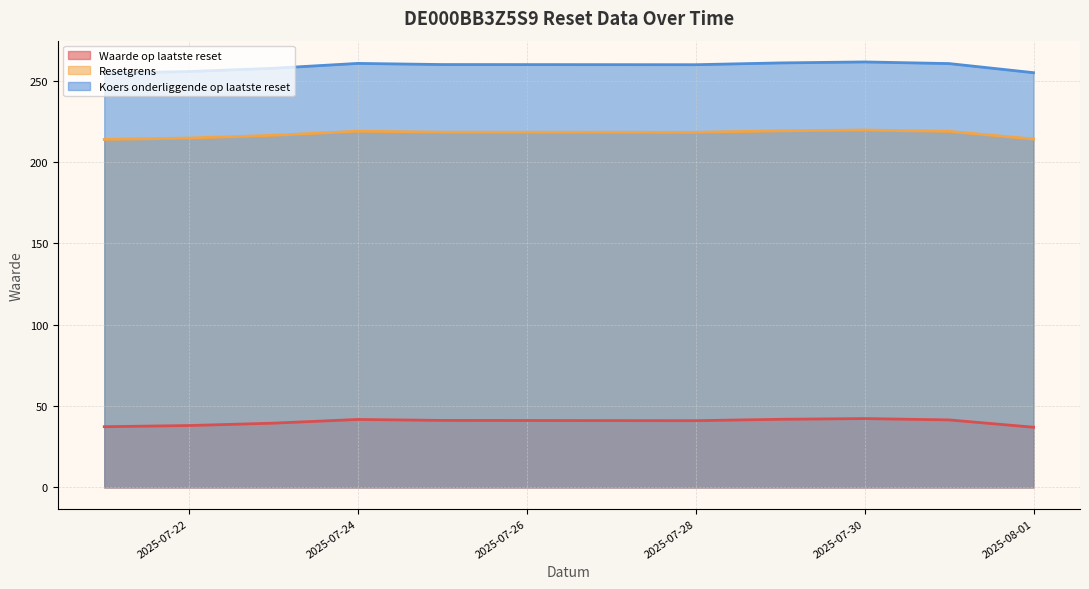

What is the total value across all series at 2025-07-31?

520.8